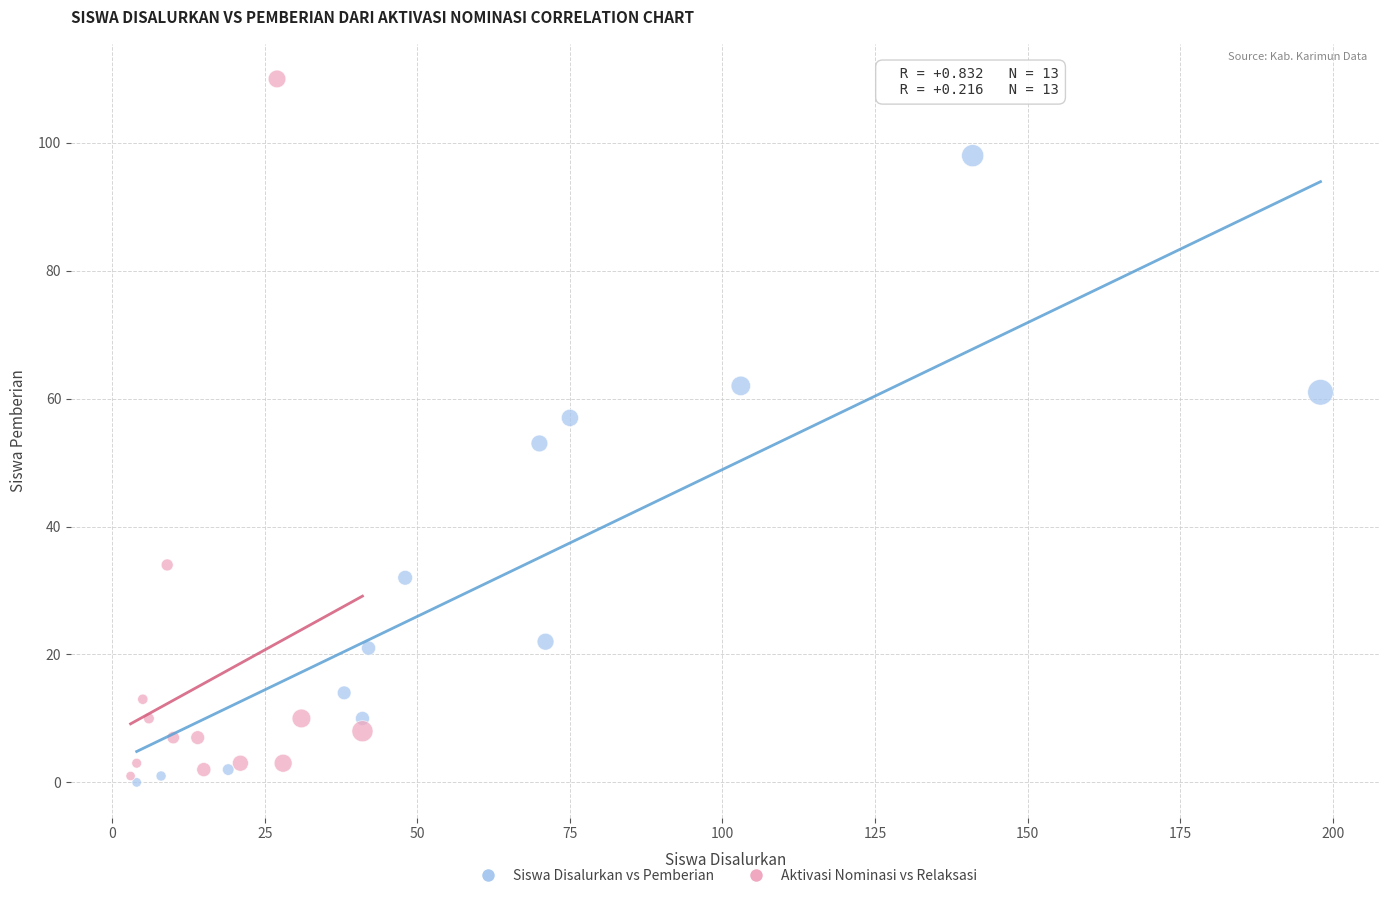

What are all the series names shown in the legend?

Siswa Disalurkan vs Pemberian, Aktivasi Nominasi vs Relaksasi